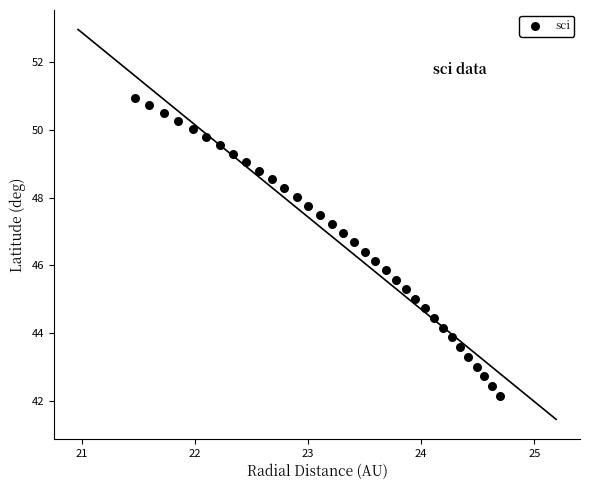

What is the range of Y values (max minus min)?

8.8